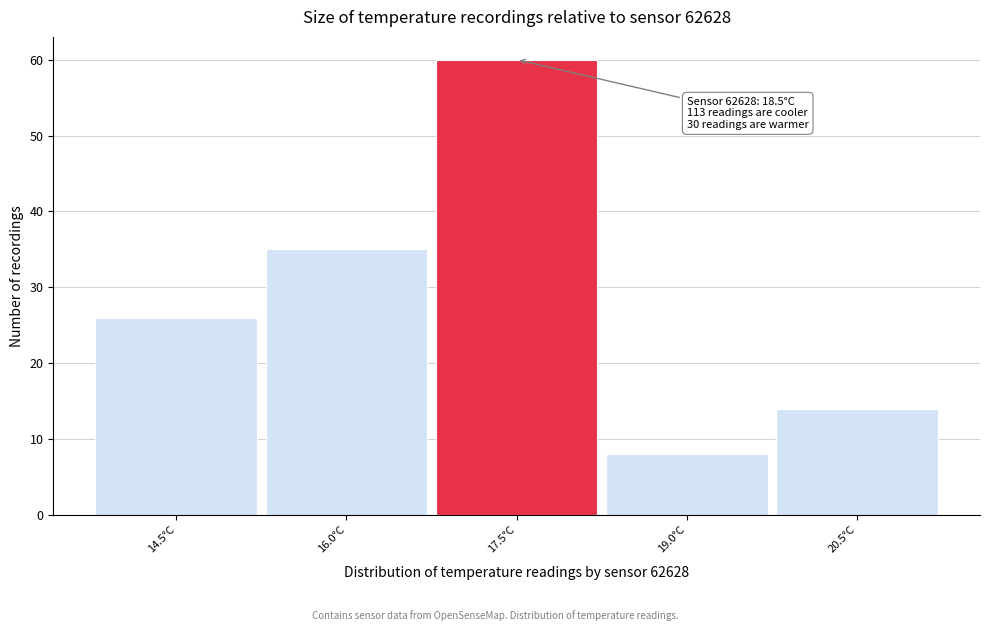

Reading right to left, transcribe all the data shown in this chart.

14	8	60	35	26